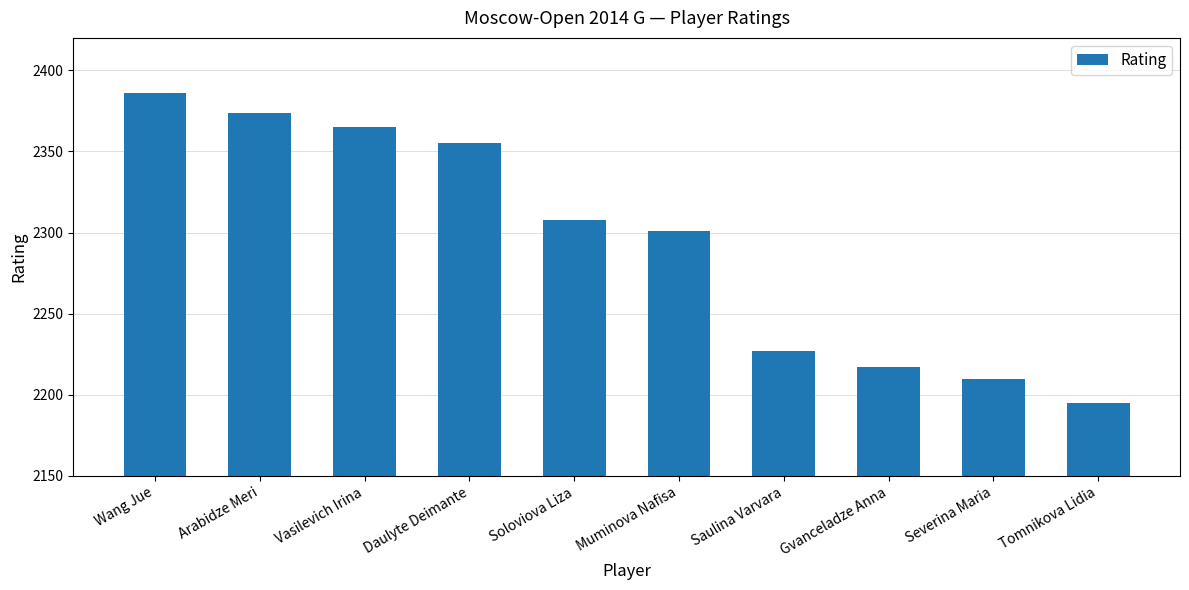

How many categories are shown in the chart?

10